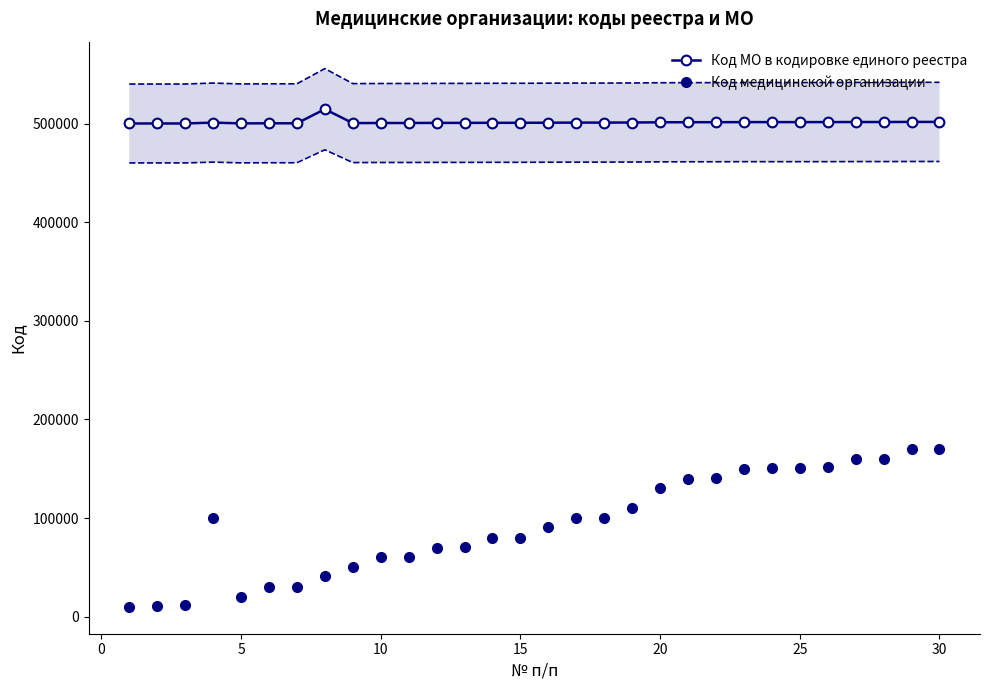

Count the number of categories in the chart.

30